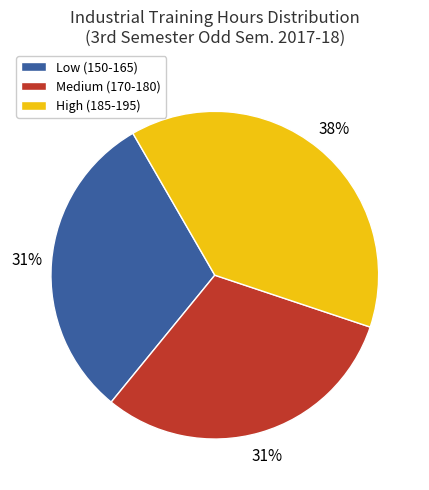

Which has a higher value, High (185-195) or Medium (170-180)?

High (185-195)